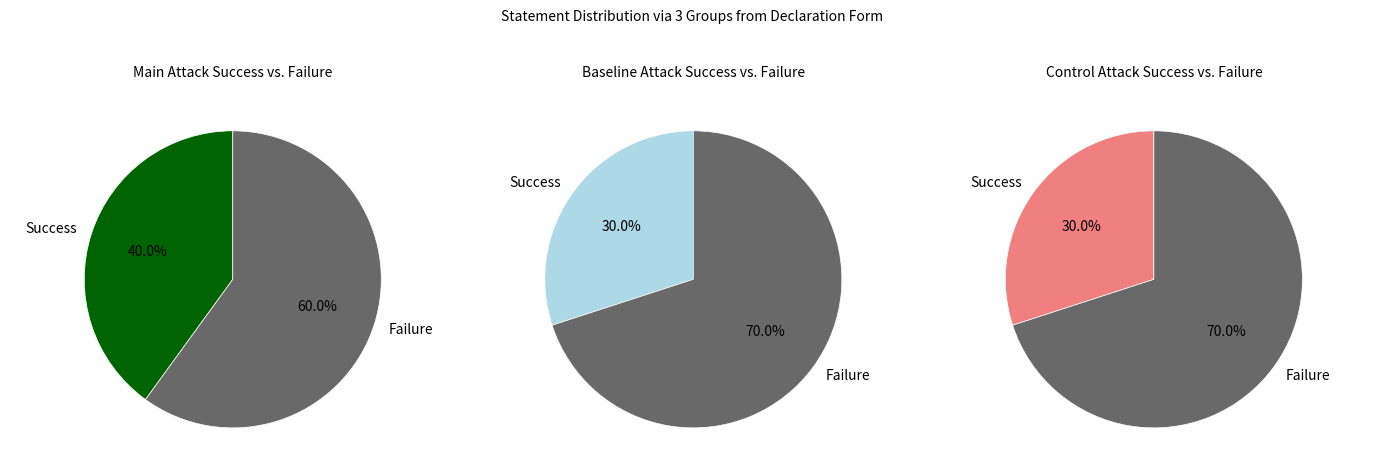

Between 8 and 6, which is larger?

8